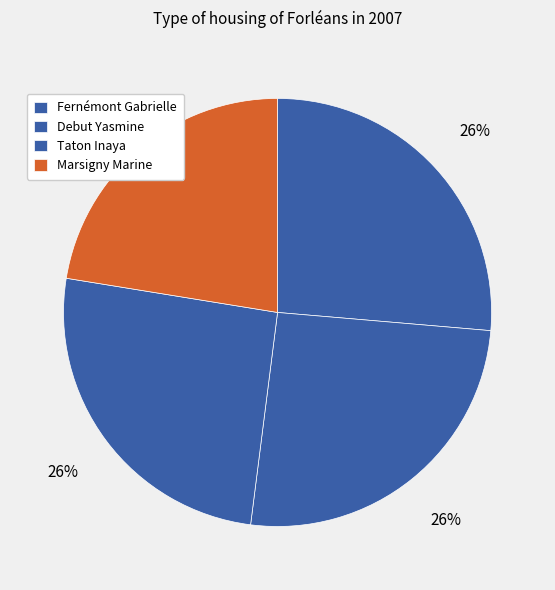

Is there any slice that represents more than half of the pie?

No